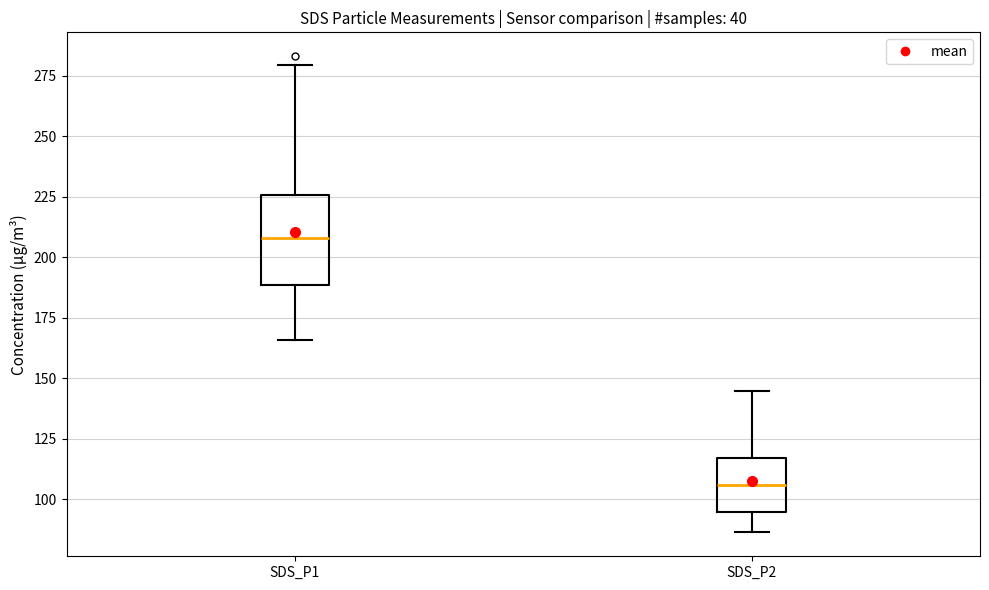

Which box has the highest median line?

SDS_P1